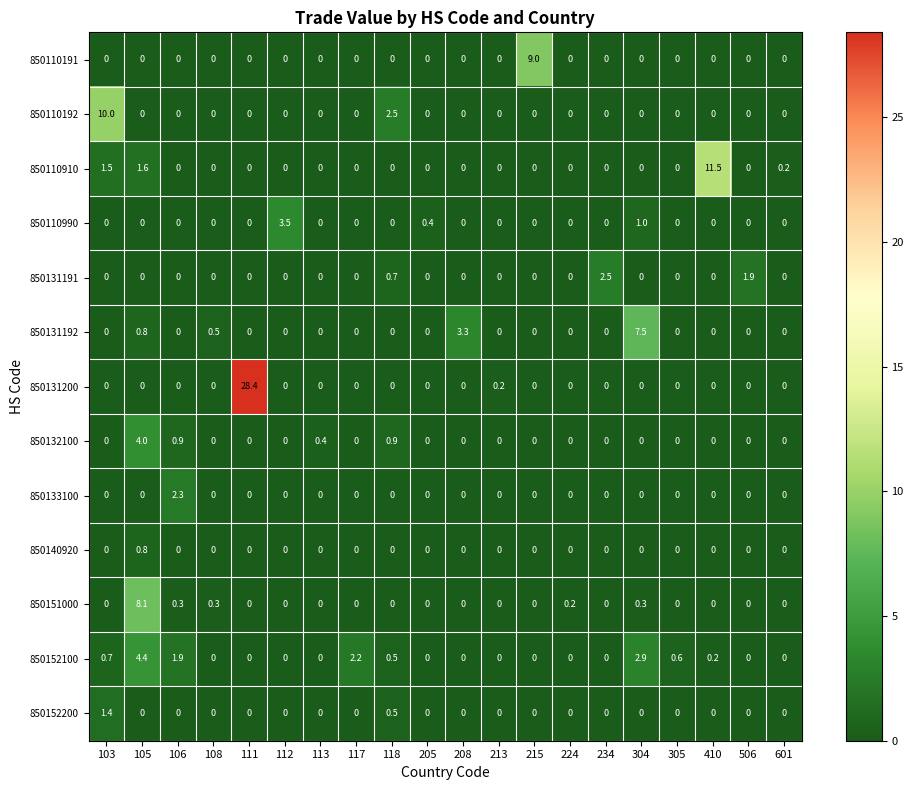

Which category has the highest value across all series?

111